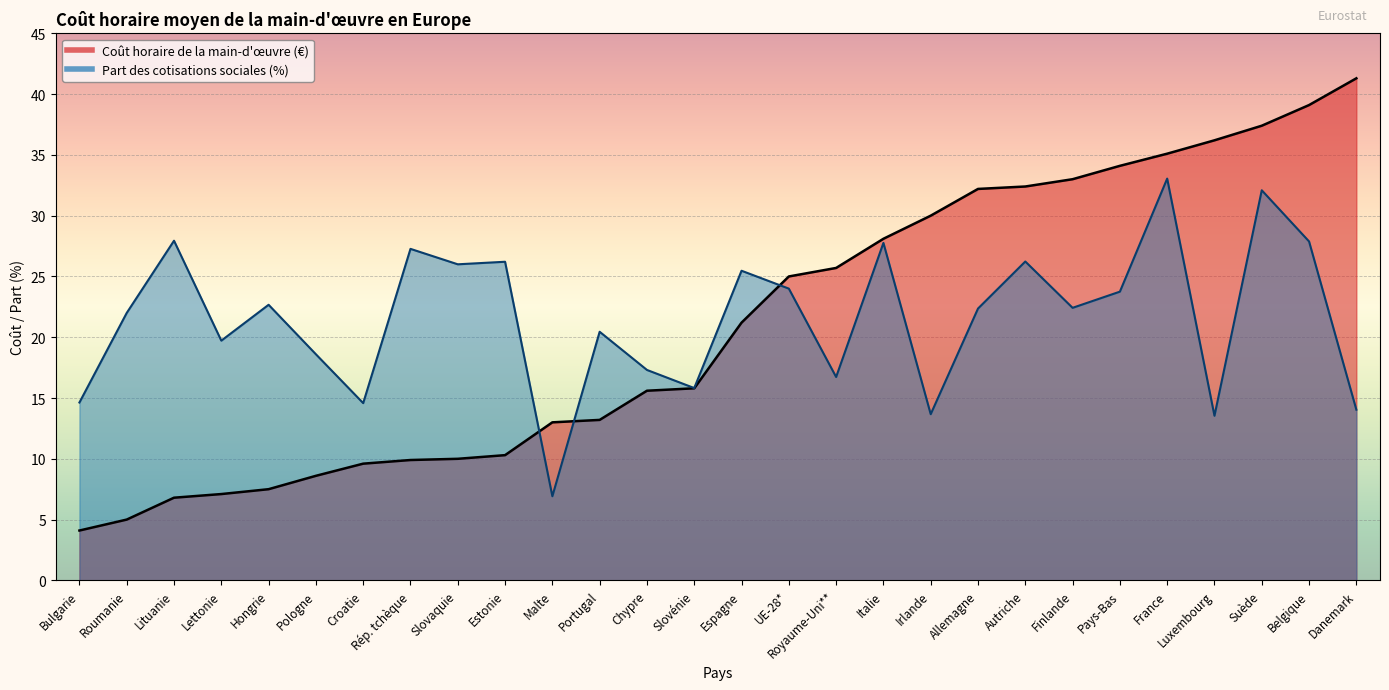

Reading left to right, transcribe all the data shown in this chart.

Coût horaire de la main-d'œuvre: Bulgarie=4.1	Roumanie=5.0	Lituanie=6.8	Lettonie=7.1	Hongrie=7.5	Pologne=8.6	Croatie=9.6	Rép. tchèque=9.9	Slovaquie=10.0	Estonie=10.3	Malte=13.0	Portugal=13.2	Chypre=15.6	Slovénie=15.8	Espagne=21.2	UE-28*=25.0	Royaume-Uni**=25.7	Italie=28.1	Irlande=30.0	Allemagne=32.2	Autriche=32.4	Finlande=33.0	Pays-Bas=34.1	France=35.1	Luxembourg=36.2	Suède=37.4	Belgique=39.1	Danemark=41.3
Part des cotisations sociales (%): Bulgarie=14.6	Roumanie=22.0	Lituanie=27.9	Lettonie=19.7	Hongrie=22.7	Pologne=18.6	Croatie=14.6	Rép. tchèque=27.3	Slovaquie=26.0	Estonie=26.2	Malte=6.9	Portugal=20.4	Chypre=17.3	Slovénie=15.8	Espagne=25.5	UE-28*=24.0	Royaume-Uni**=16.7	Italie=27.8	Irlande=13.7	Allemagne=22.4	Autriche=26.2	Finlande=22.4	Pays-Bas=23.8	France=33.0	Luxembourg=13.5	Suède=32.1	Belgique=27.9	Danemark=14.0